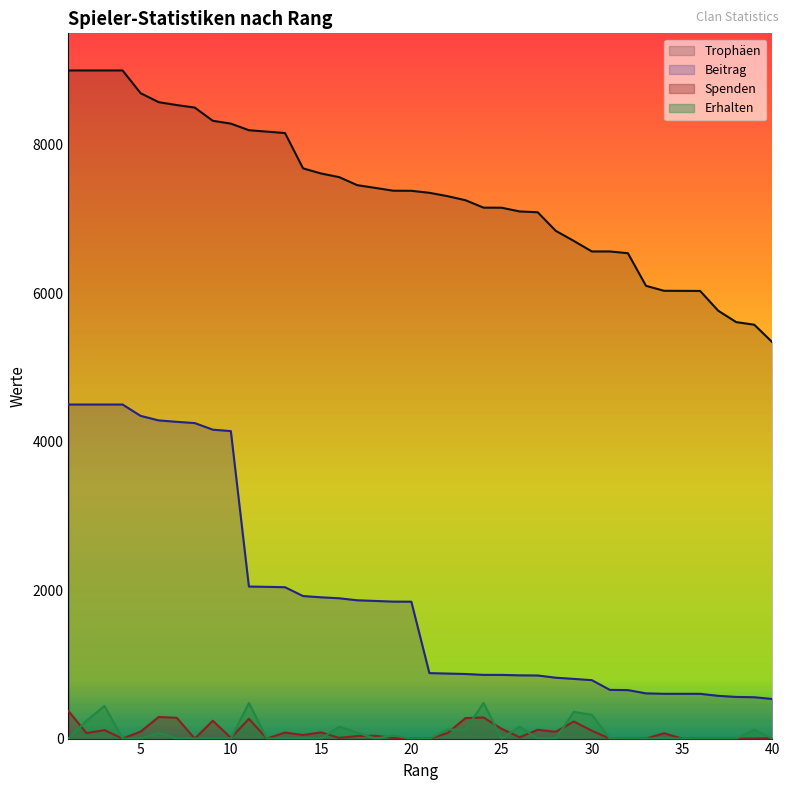

Which category has the highest value in the Trophäen series?

1